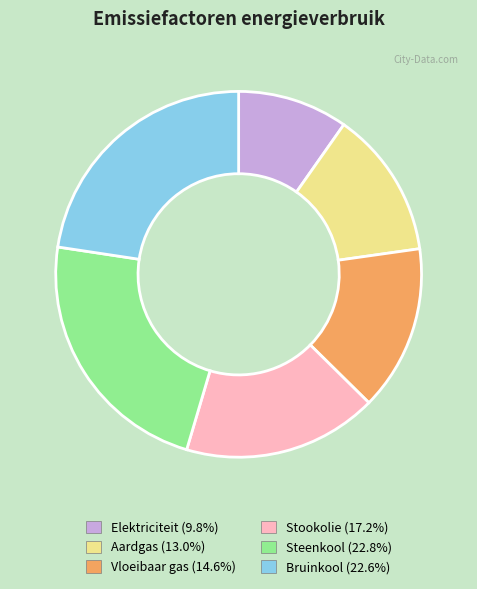

Is Aardgas (13.0%) the majority of the pie?

No